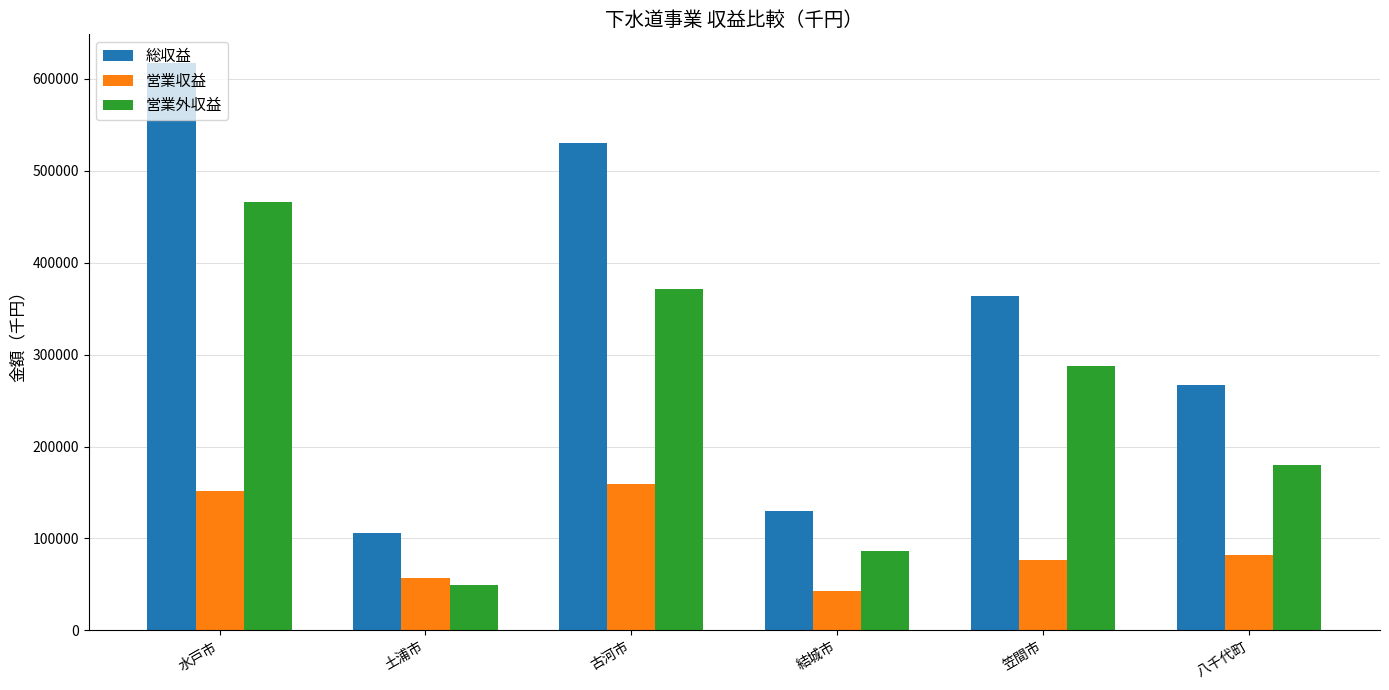

Count the number of categories in the chart.

6